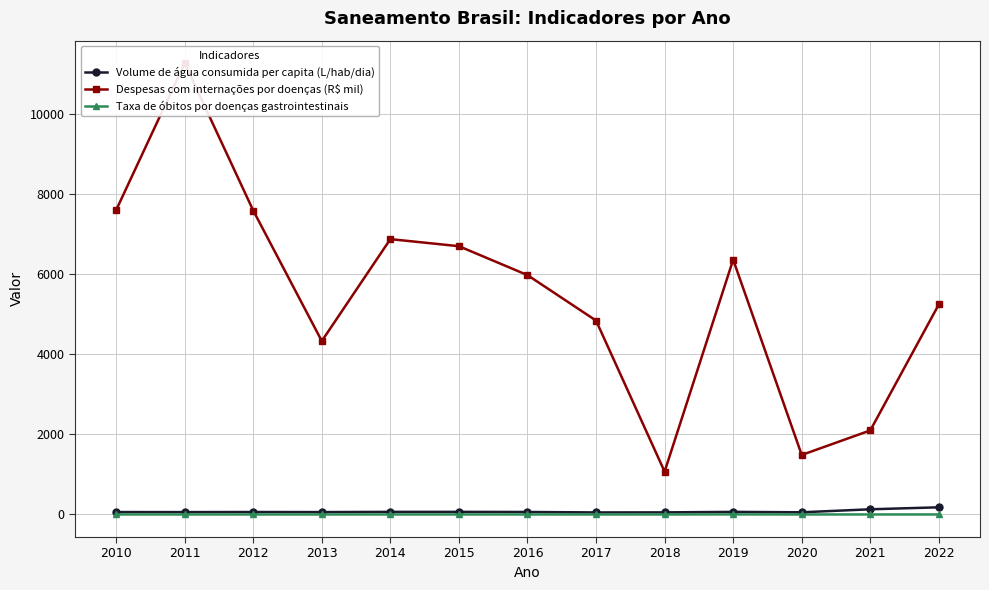

At how many categories does at least one series exceed 5642?

7